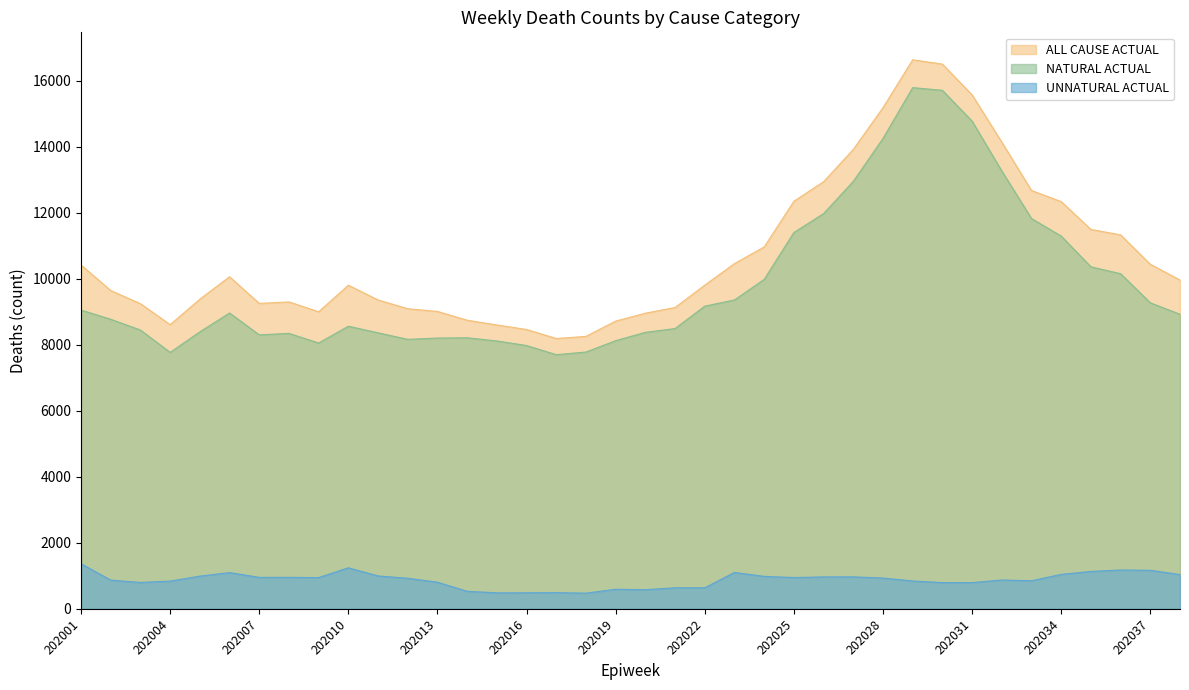

Between 202025 and 202038, which series saw the biggest shift?

NATURAL ACTUAL